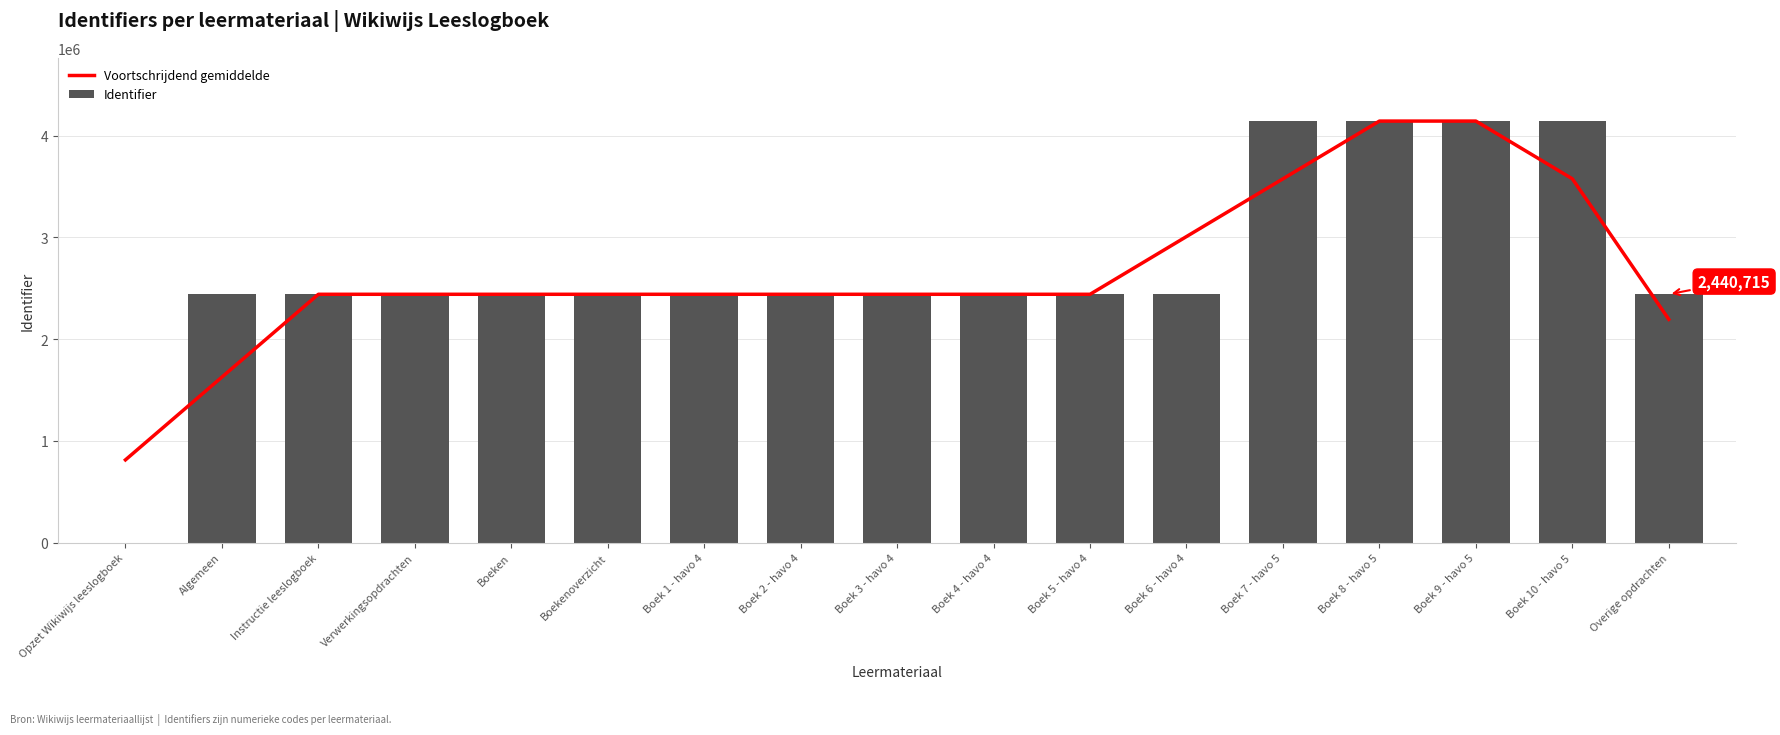

What value does the Identifier series have at Algemeen?

2440702